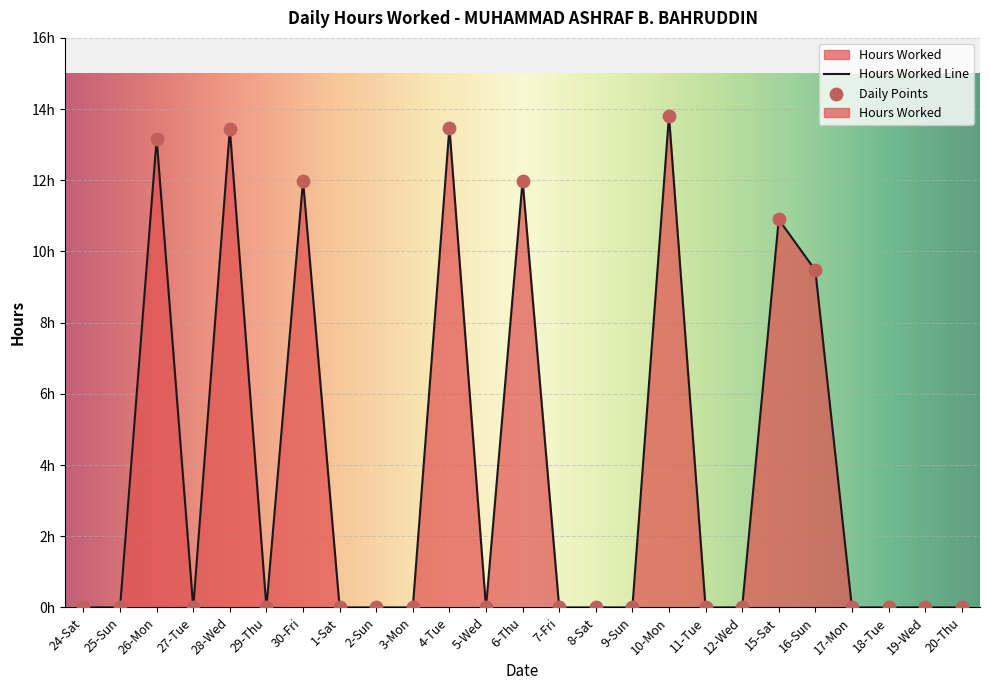

What is the change in value from 4-Tue to 16-Sun?

-4.0